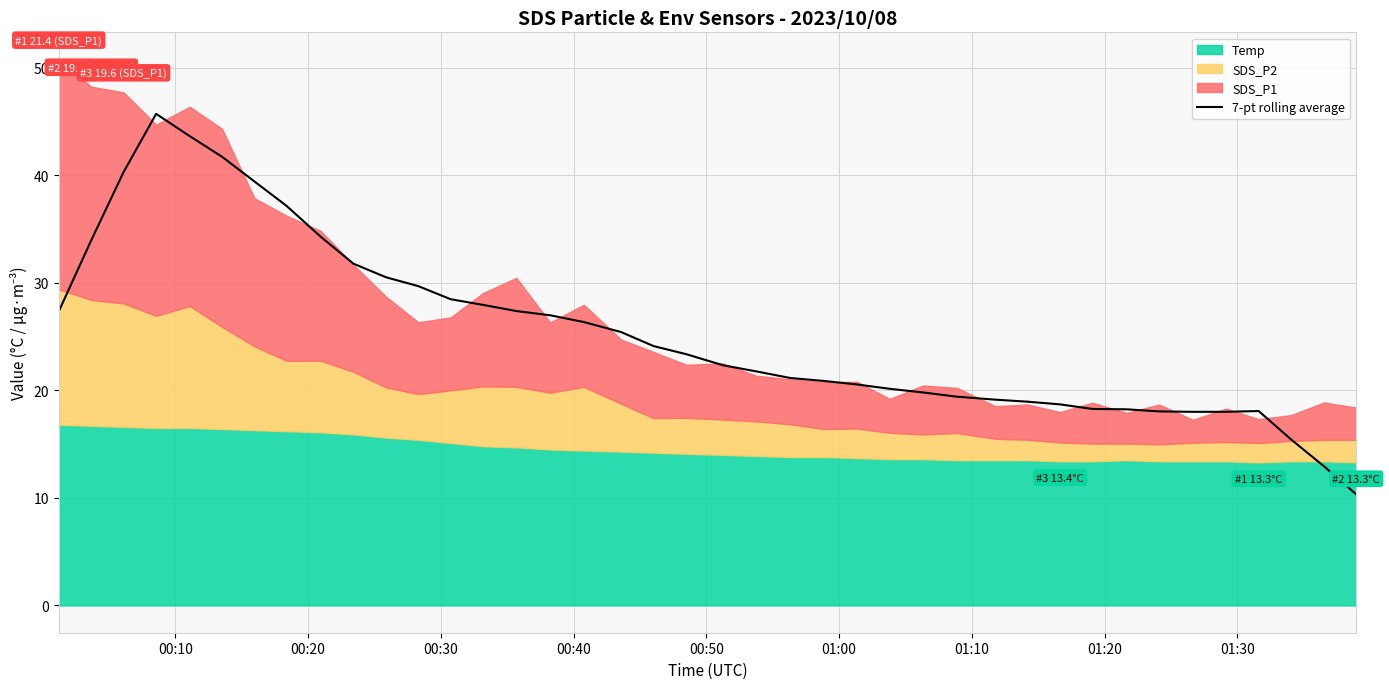

What is the difference between the maximum and minimum values?

35.4